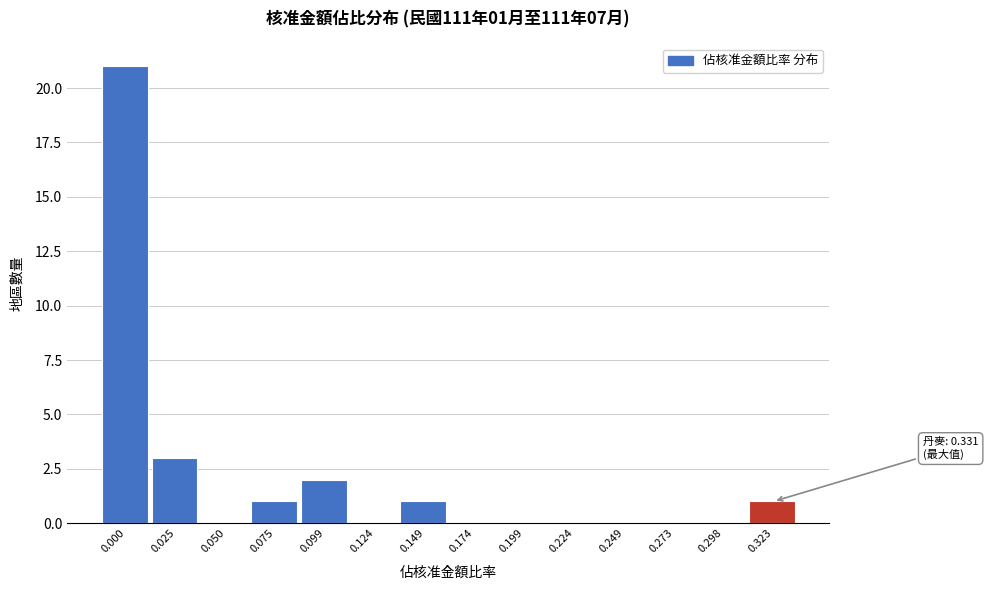

Reading left to right, list all the values displayed in this chart.

0.000=21	0.025=3	0.050=0	0.075=1	0.099=2	0.124=0	0.149=1	0.174=0	0.199=0	0.224=0	0.249=0	0.273=0	0.298=0	0.323=1